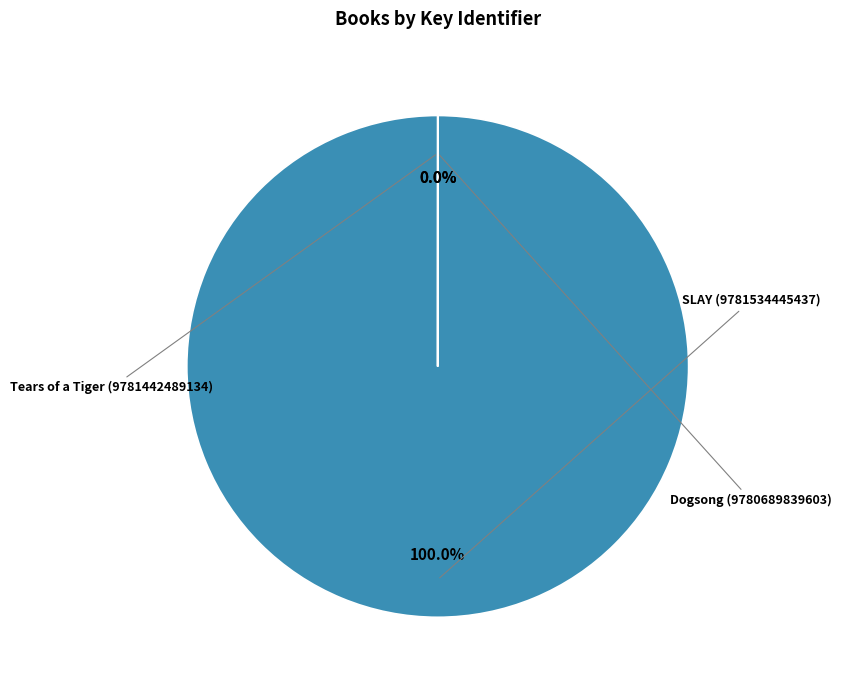

How many slices are in this pie chart?

3